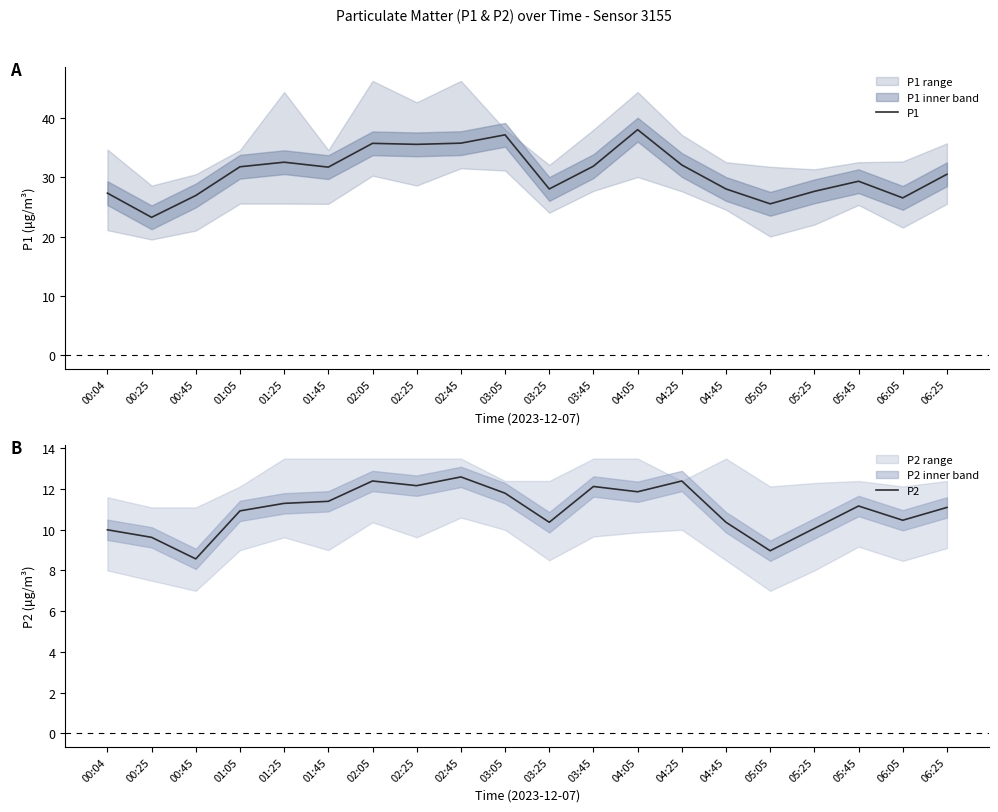

Where is the first local minimum for P1?

00:25